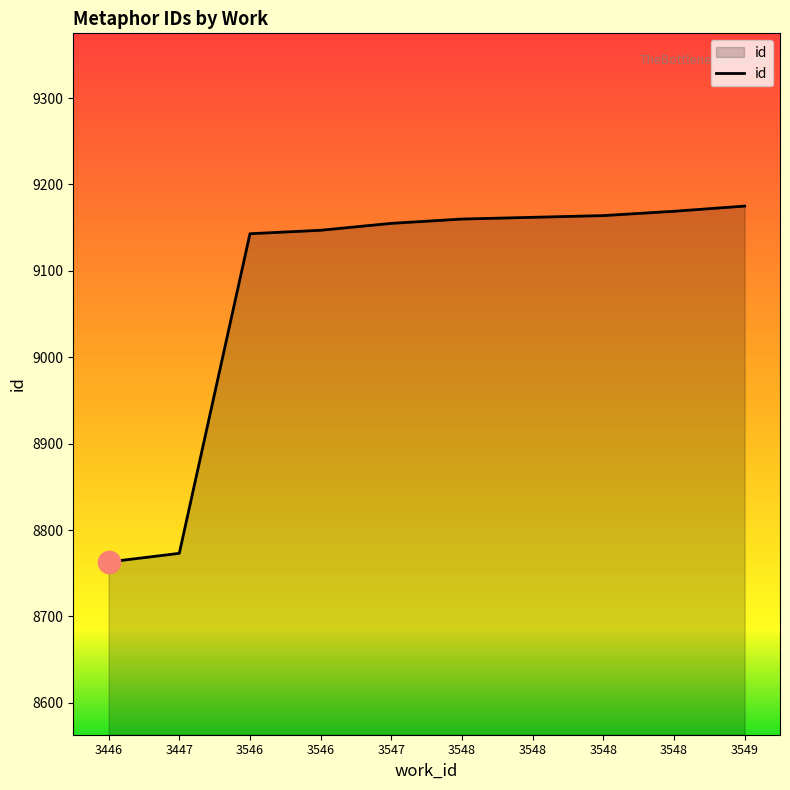

Does the chart display data point markers on the line(s)?

No